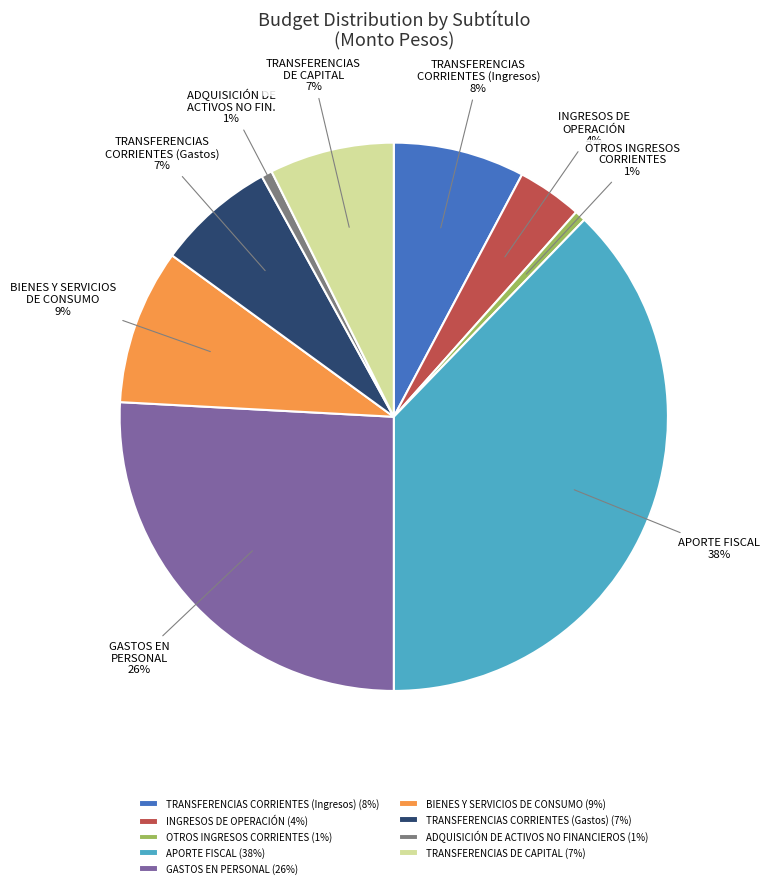

Between INGRESOS DE OPERACIÓN (4%) and ADQUISICIÓN DE ACTIVOS NO FINANCIEROS (1%), which is larger?

INGRESOS DE OPERACIÓN (4%)